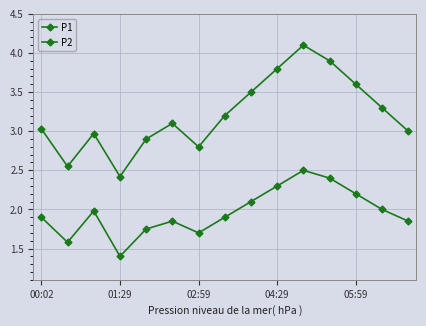

Reading left to right, transcribe all the data shown in this chart.

P1: 3.0	2.5	3.0	2.4	2.9	3.1	2.8	3.2	3.5	3.8	4.1	3.9	3.6	3.3	3.0
P2: 1.9	1.6	2.0	1.4	1.8	1.9	1.7	1.9	2.1	2.3	2.5	2.4	2.2	2.0	1.9